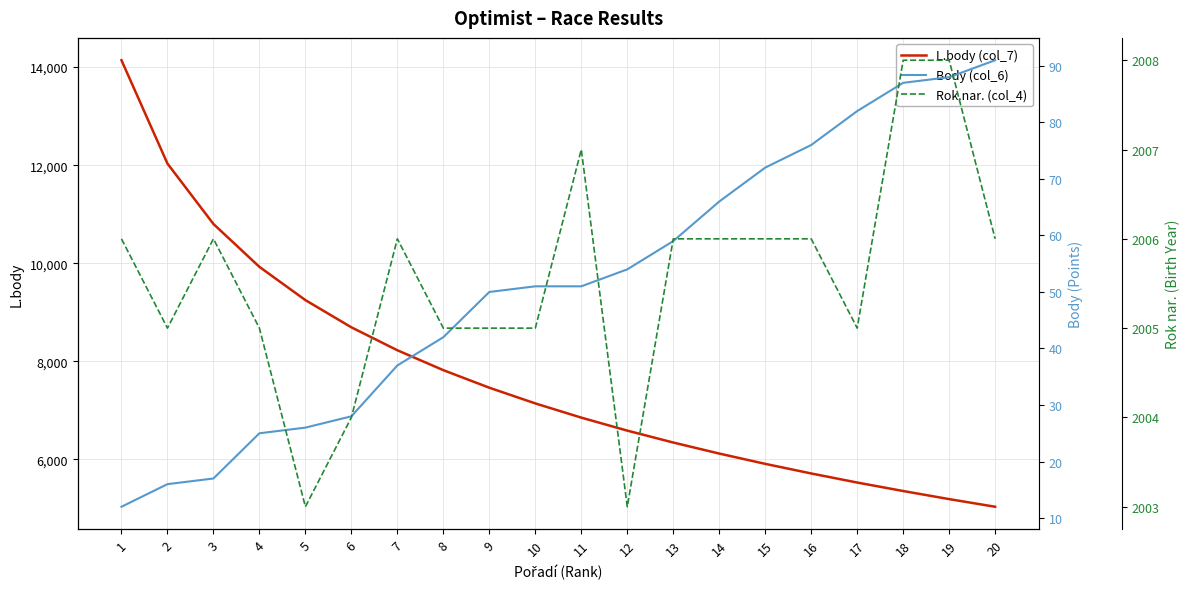

What is the sum of the Rok.nar. (col_4) values at 14 and 7?

4012